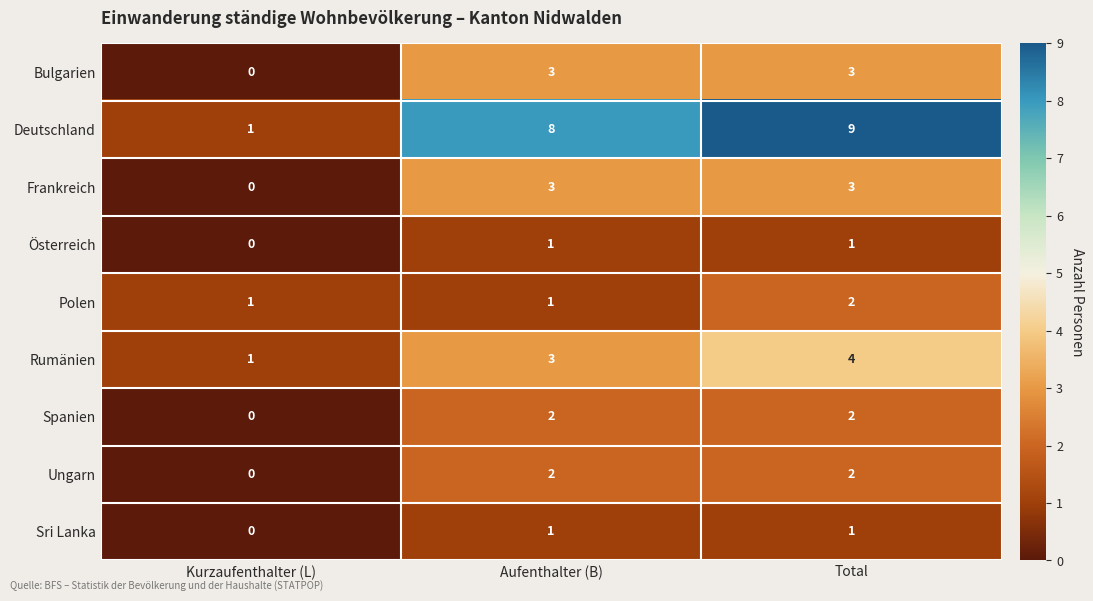

Which series has the widest spread of values?

Deutschland